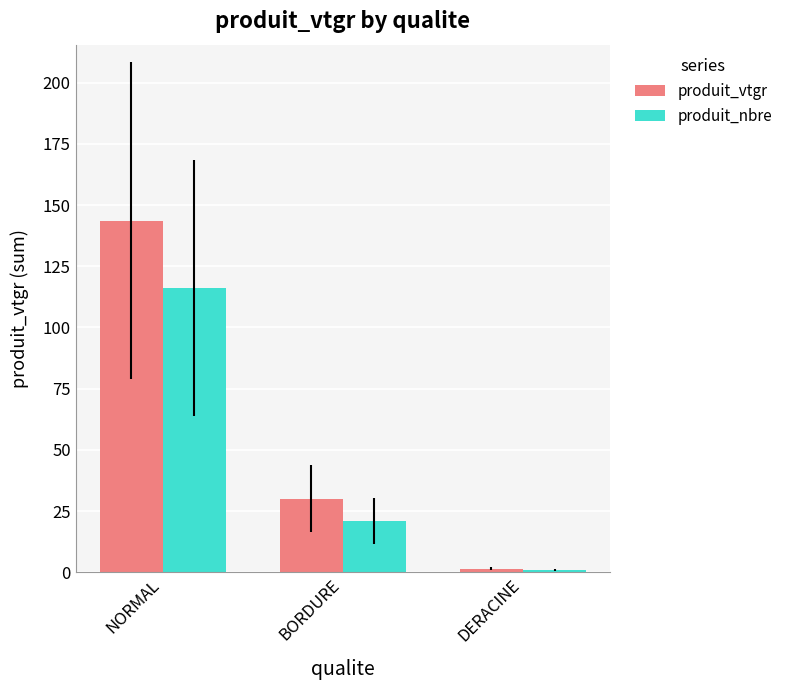

What is the label of the 1st bar from the right?

DERACINE